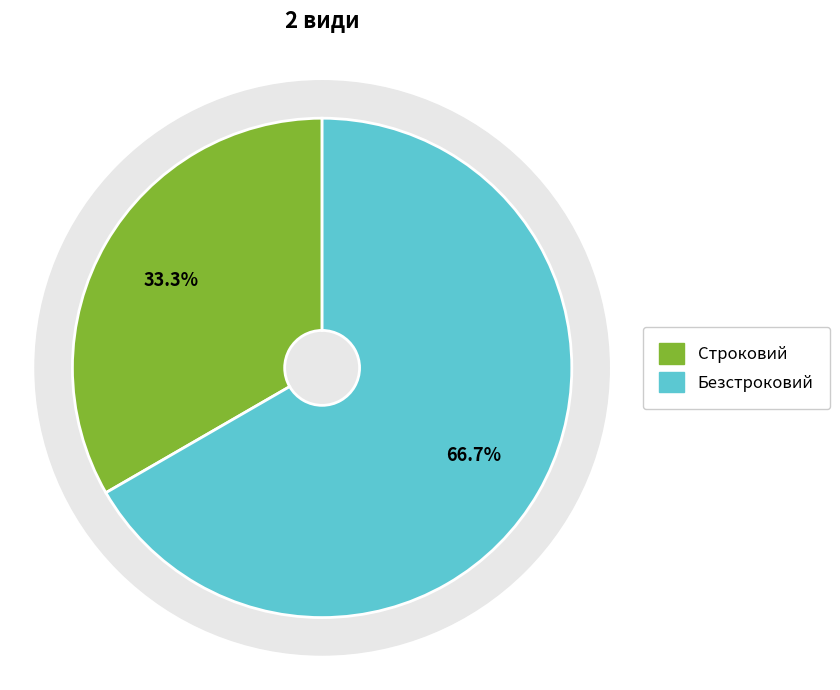

What is the ratio of the value at Безстроковий to the value at Строковий?

2.0